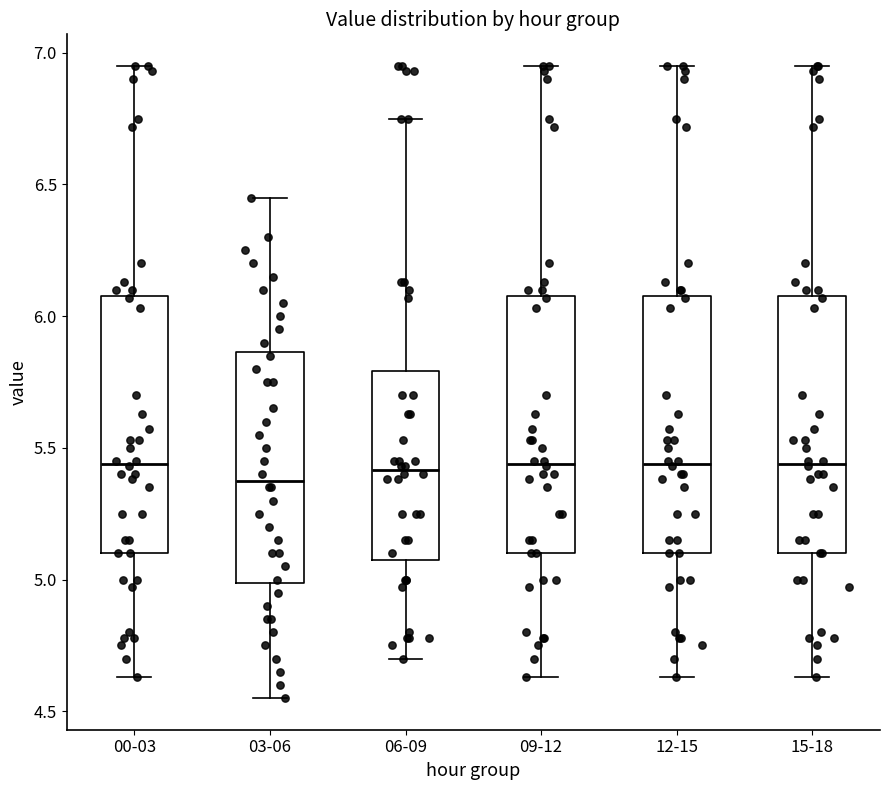

Reading left to right, transcribe this box plot: for each box, give where its median line is, the range the box spans, and where its two whiskers end, as read against the y-axis. The values are not printed on the chart, so give them approximately, as read against the axis.

00-03: median 5.45, box 5.10 to 6.10, whiskers 4.65 to 6.95
03-06: median 5.40, box 5.00 to 5.85, whiskers 4.55 to 6.45
06-09: median 5.40, box 5.10 to 5.80, whiskers 4.70 to 6.75
09-12: median 5.45, box 5.10 to 6.10, whiskers 4.65 to 6.95
12-15: median 5.45, box 5.10 to 6.10, whiskers 4.65 to 6.95
15-18: median 5.45, box 5.10 to 6.10, whiskers 4.65 to 6.95